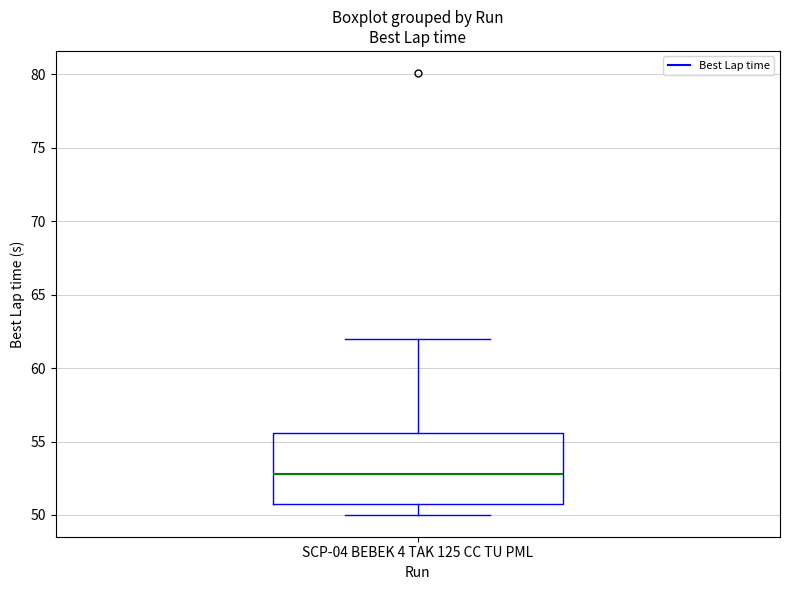

Where does the lower whisker of the box for SCP-04 BEBEK 4 TAK 125 CC TU PML end on the y-axis? The values are not printed on the chart, so give them approximately, as read against the axis.

50.0